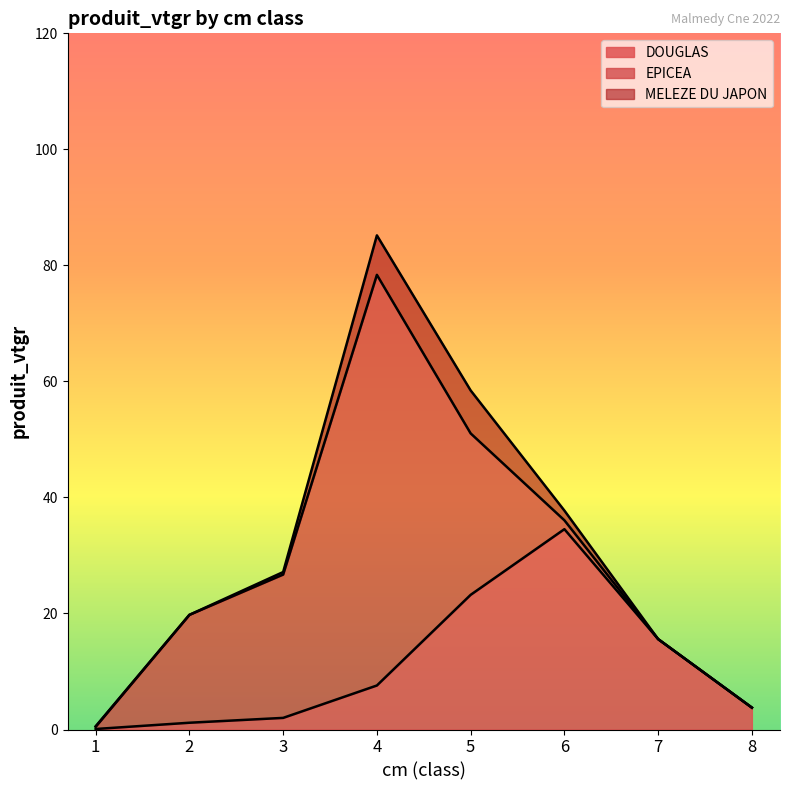

How many values in the DOUGLAS series are below 7?

4